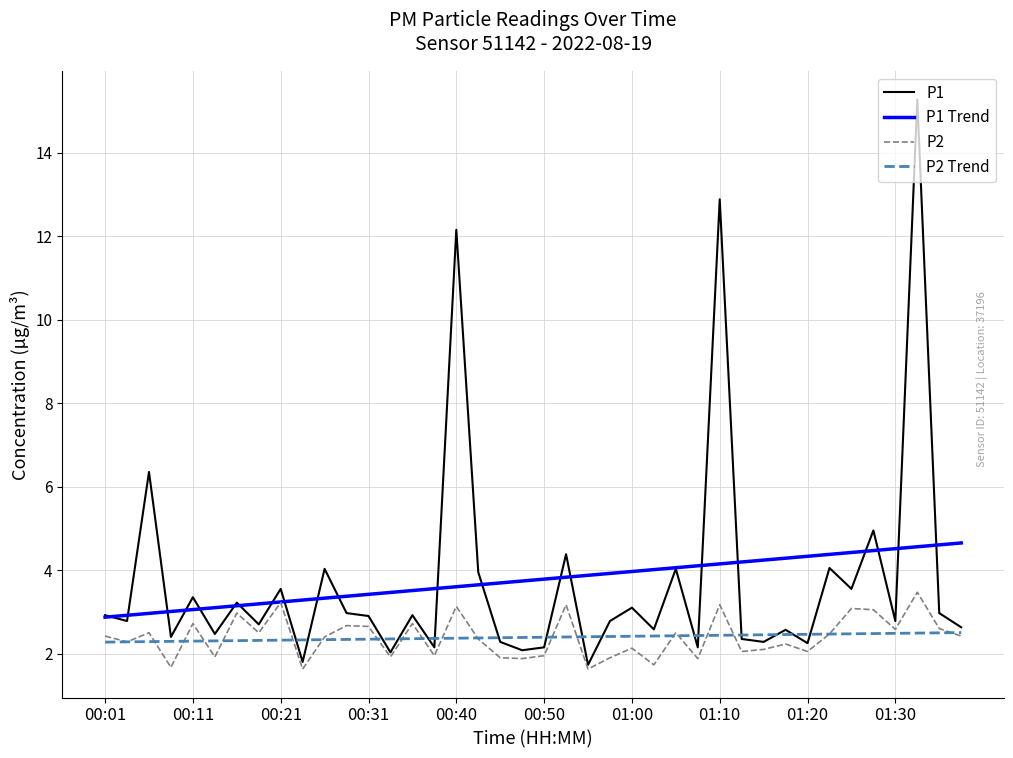

Which series has the largest range (max minus min)?

P1